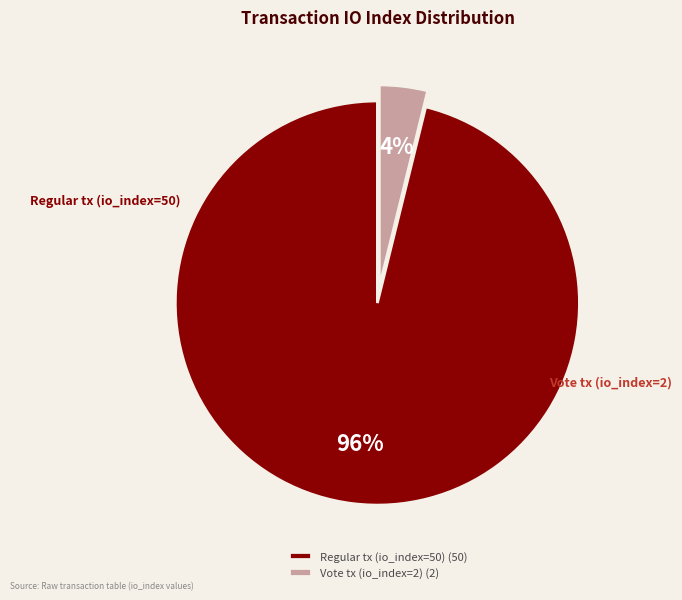

To the nearest percent, what is the difference between the largest and smallest slice percentages?

92%